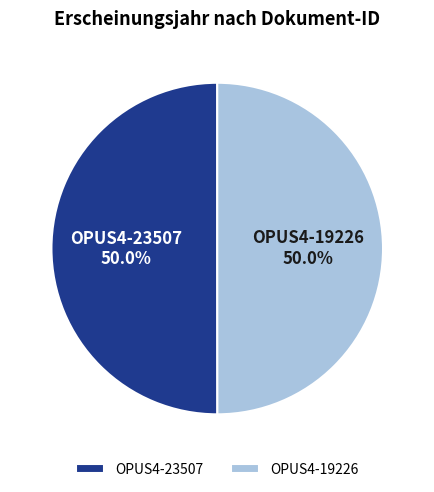

What is the ratio of the value at OPUS4-19226 to the value at OPUS4-23507?

1.0